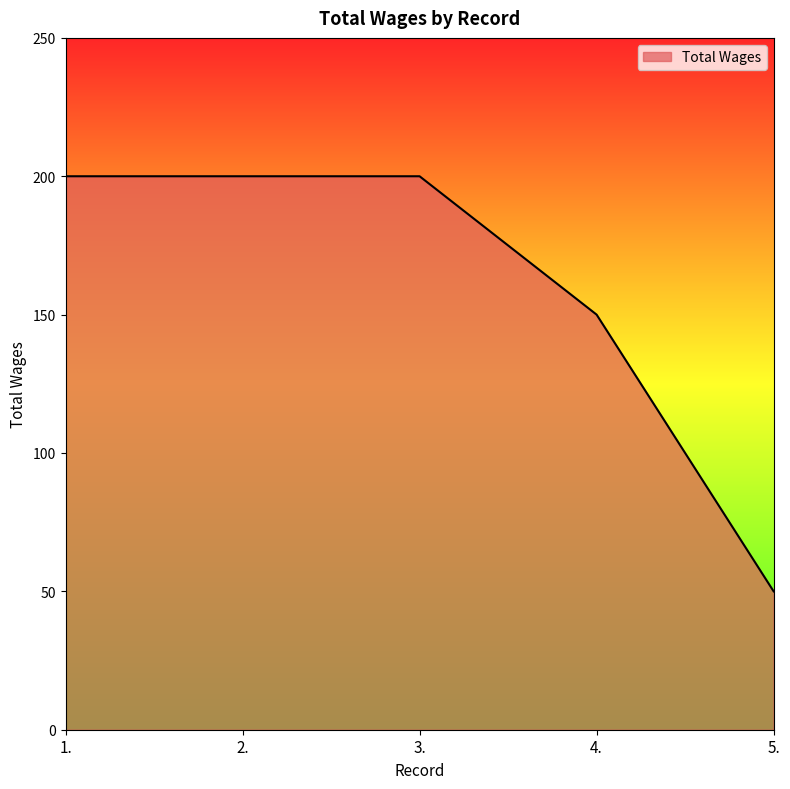

What is the maximum value shown in the chart?

200